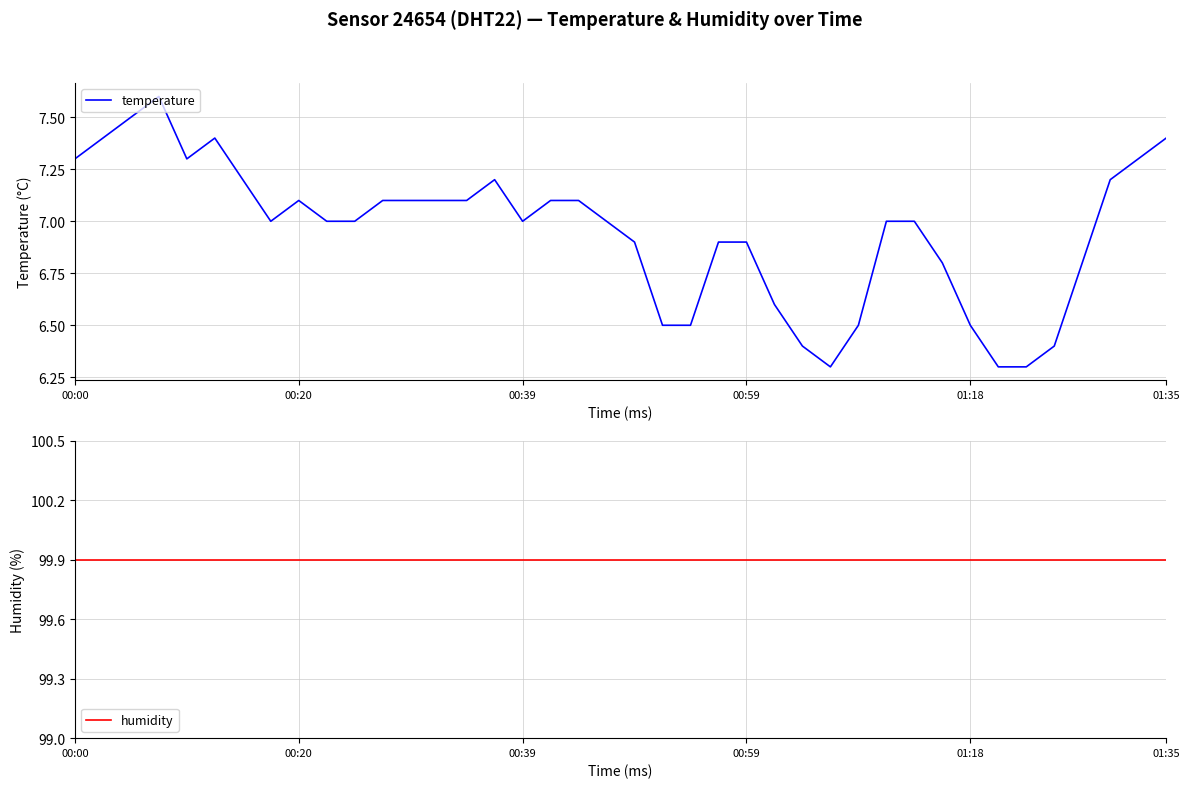

What is the maximum value for temperature?

7.6